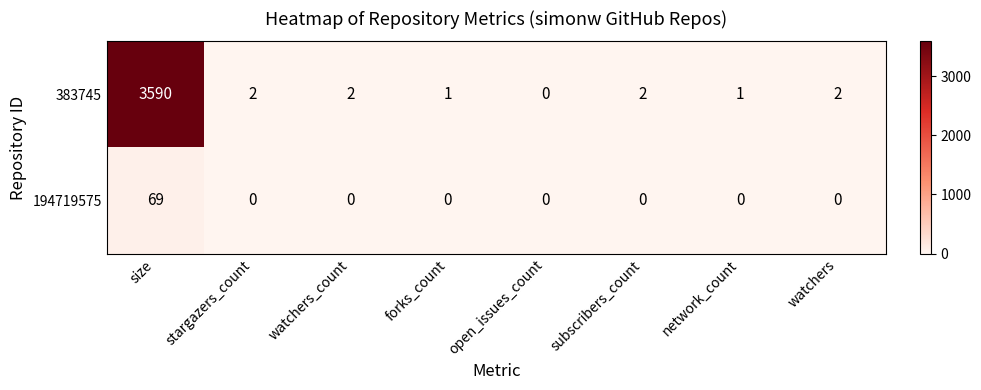

At how many categories does at least one series exceed 598?

1